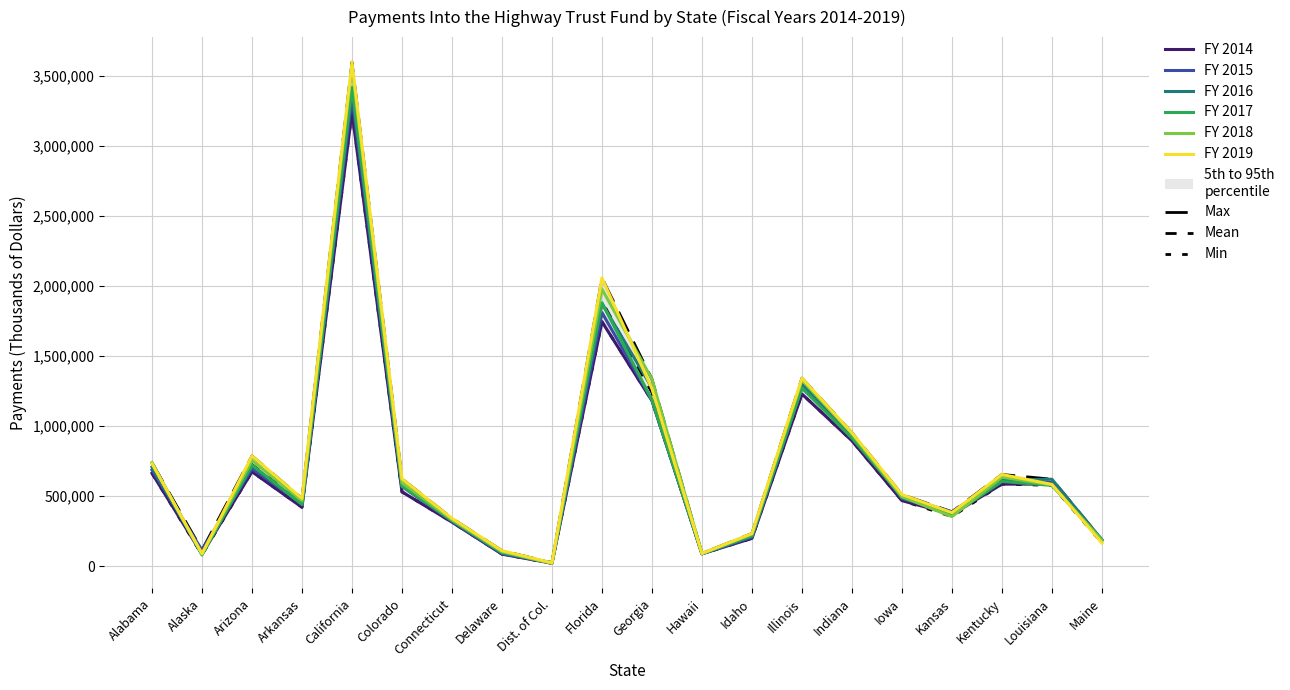

Reading left to right, what are all the values shown in this chart?

FY 2014: 663247	86196	674229	420214	3242566	530206	314171	85555	20596	1745014	1181104	88124	197996	1228894	895160	467608	369791	585461	585869	183343
FY 2015: 686644	114392	696740	445689	3343925	569339	319480	88266	22396	1810802	1186300	87458	206667	1273599	944121	495189	387829	622388	596113	186376
FY 2016: 706457	89866	715939	440193	3405518	579361	328762	94710	23088	1875909	1273677	90278	215229	1299027	949336	483711	381406	614690	620500	187733
FY 2017: 738205	79582	722348	441662	3419410	571101	325260	97017	23889	1880708	1185268	88814	216593	1272416	914279	495969	363874	604877	576635	184785
FY 2018: 732543	88219	754706	466995	3564036	595740	332347	103721	19707	1978180	1335082	90524	228610	1328639	944814	495207	353437	634971	580254	182620
FY 2019: 734176	87689	786895	482951	3599086	623287	341153	110336	23449	2057698	1267703	90000	232800	1342499	952654	510971	381606	654632	583579	165012